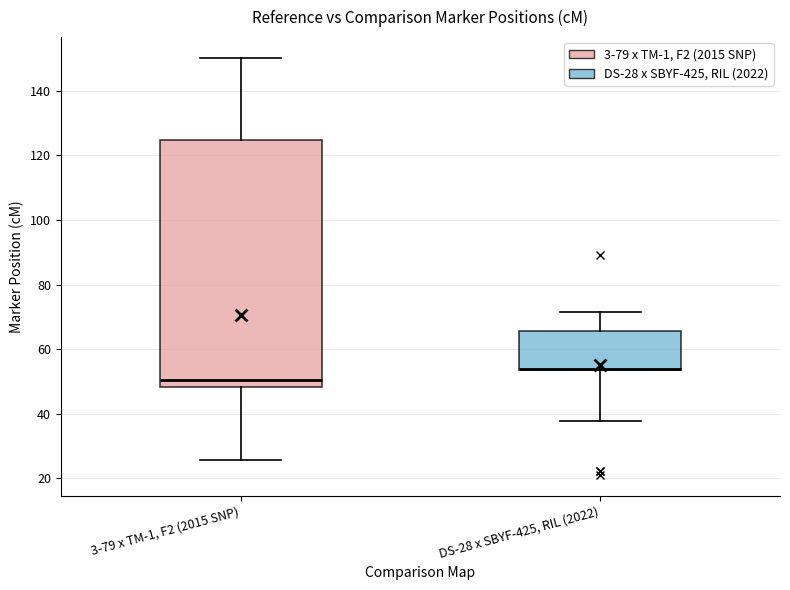

Which box is the tallest, from its lower edge to its upper edge?

3-79 x TM-1, F2 (2015 SNP)